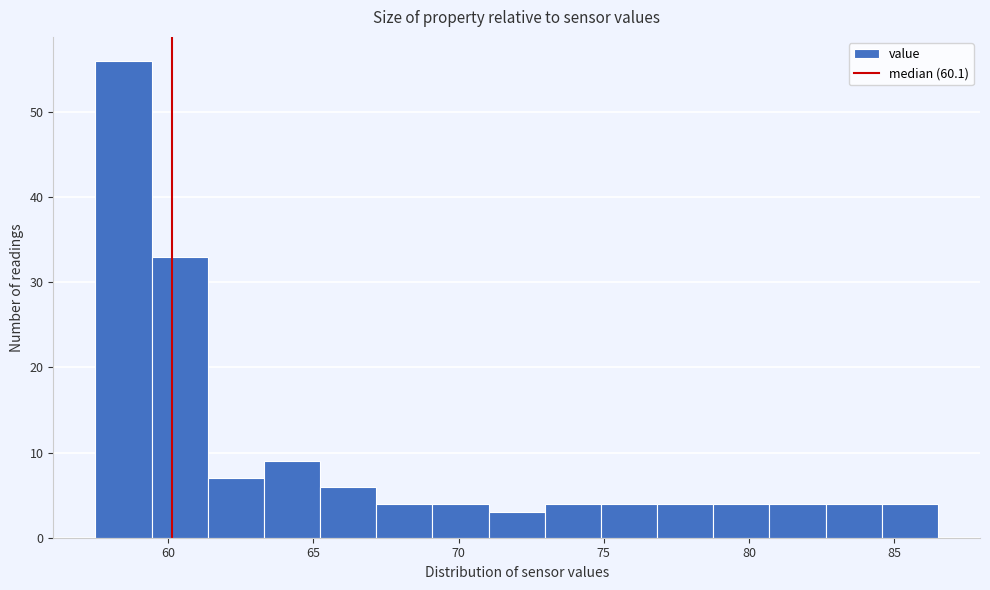

Read against the x-axis, roughly where is the centre of the tallest bar?

58.5